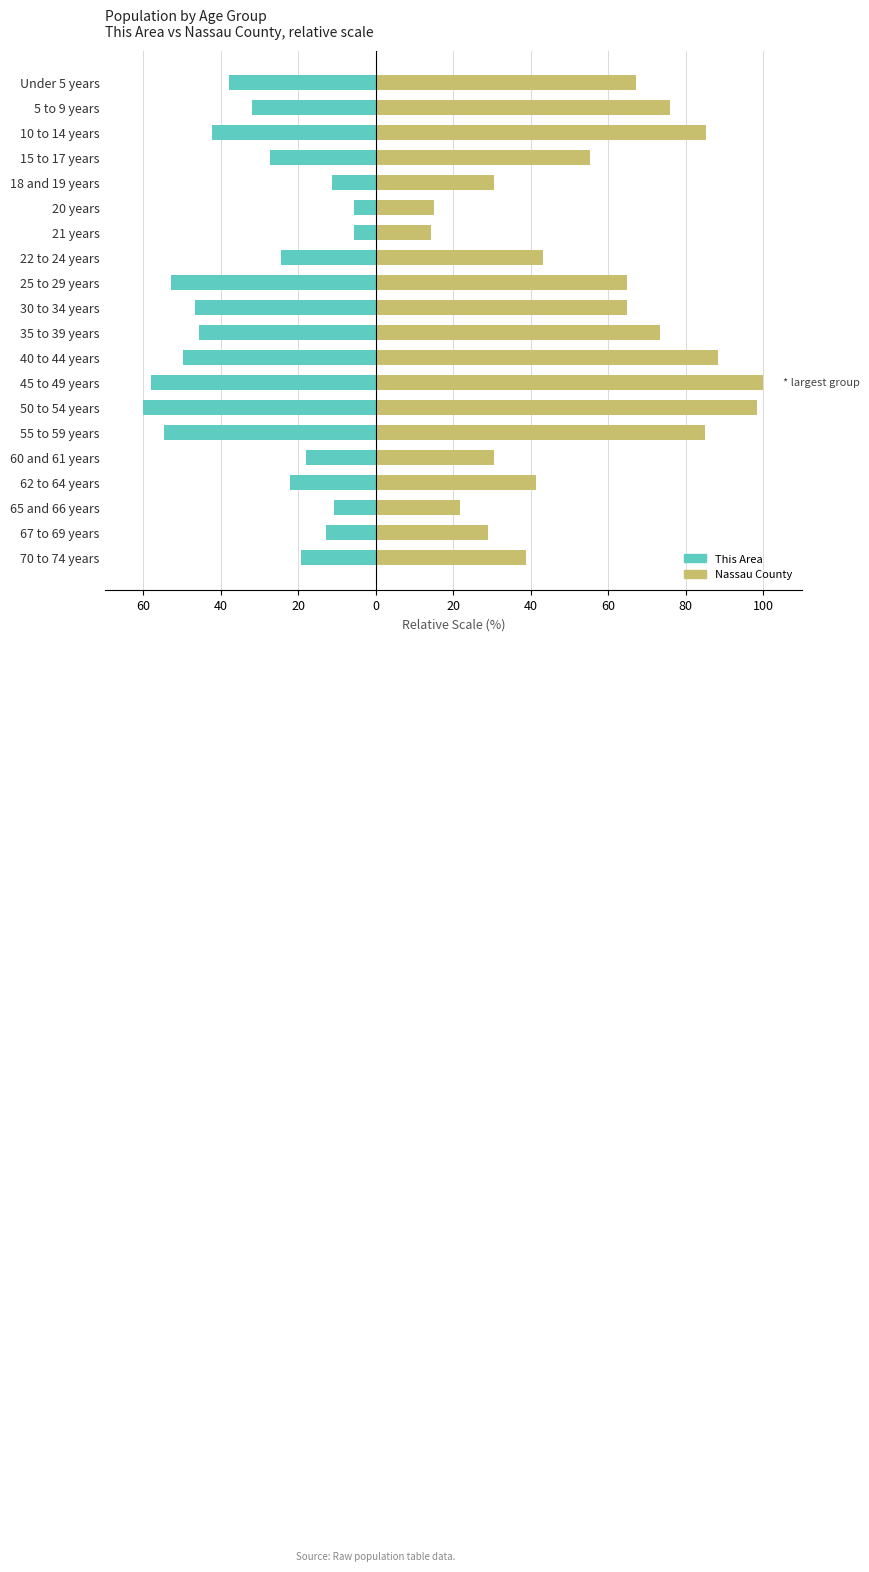

What is the spread (max minus min) of values at 50 to 54 years?

158.3